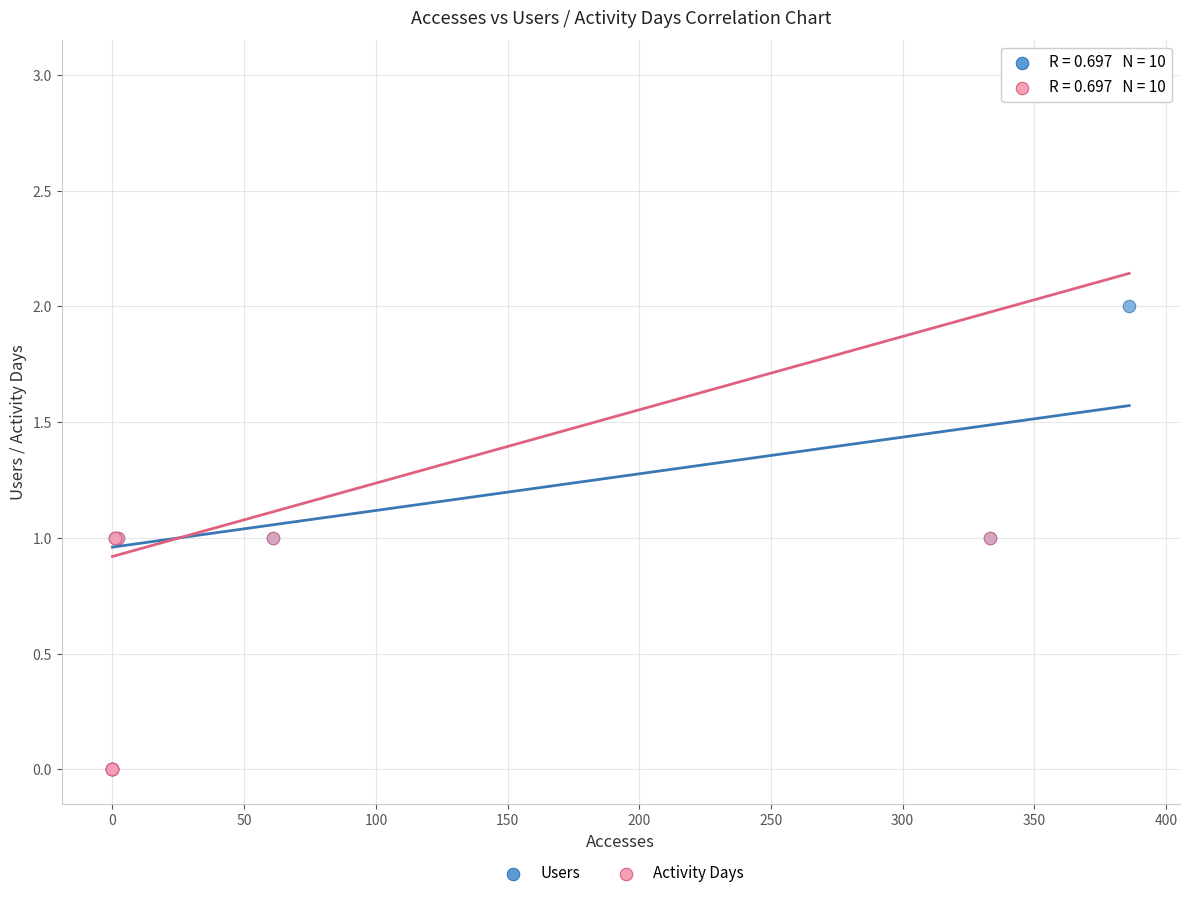

Which series reaches the maximum Y coordinate?

Activity Days